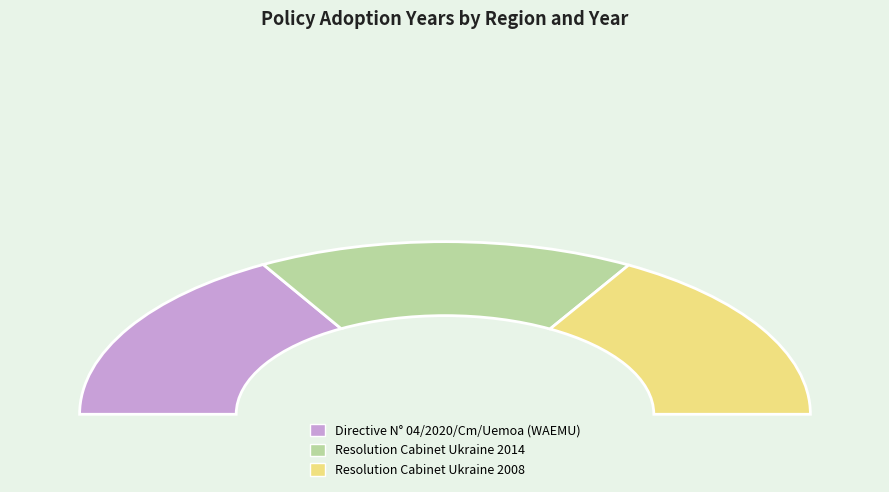

To the nearest percent, what is the average slice percentage?

33%